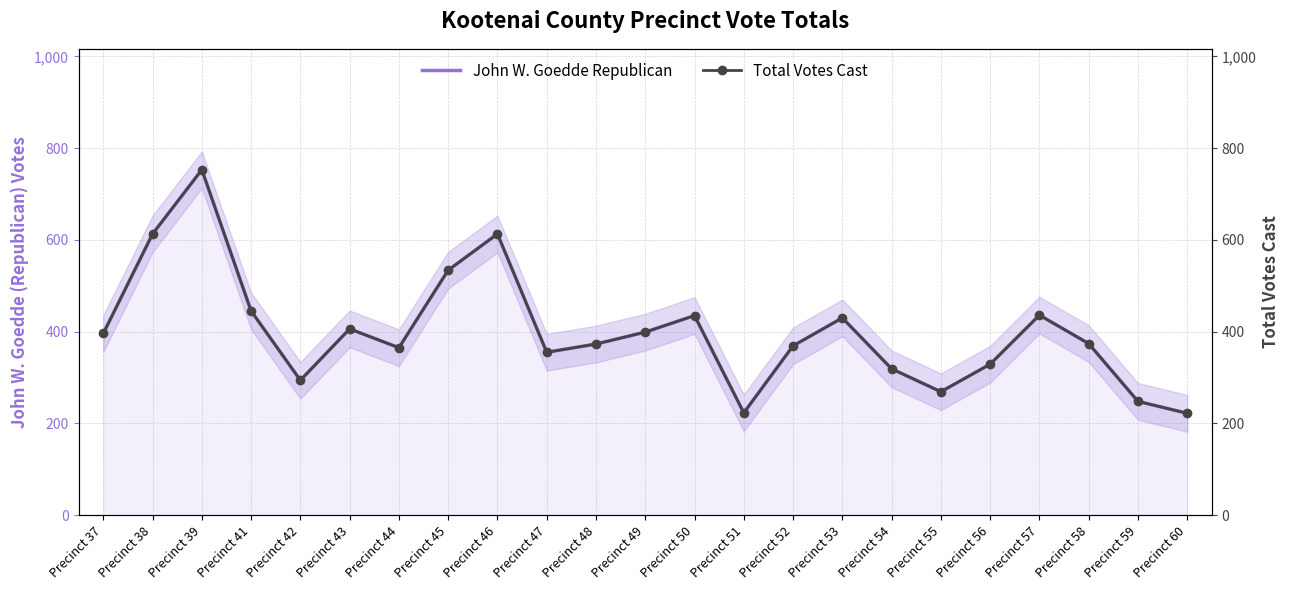

What is the sum of all Total Votes Cast values?

9200